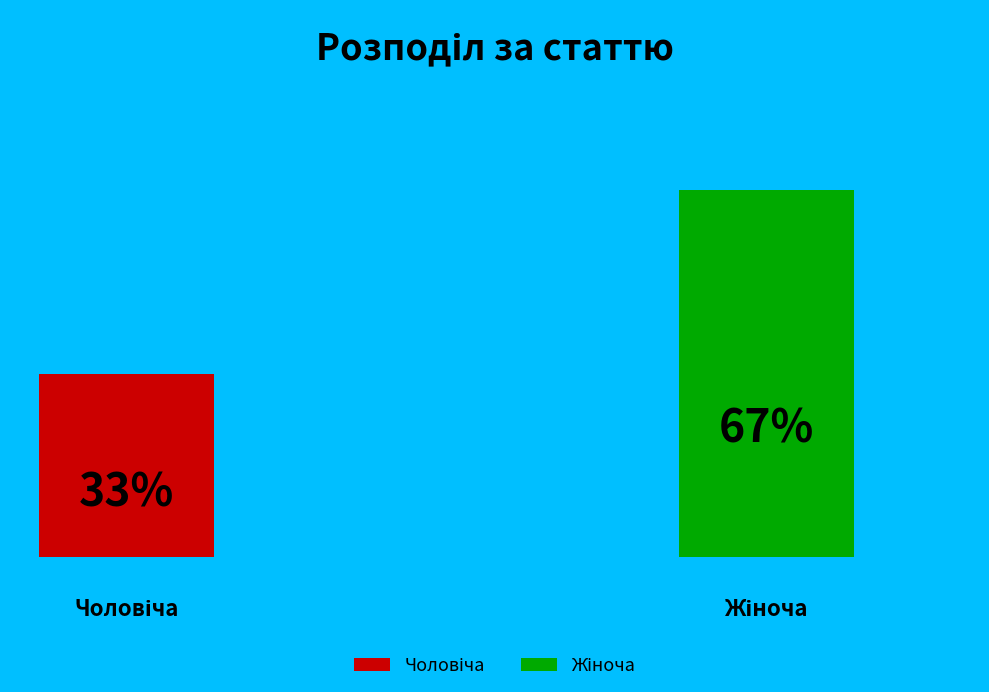

What percentage is the Жіноча slice, to the nearest percent?

67%